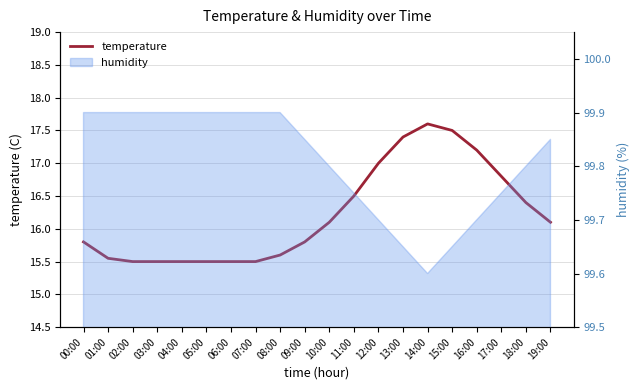

How many values are below 16?

10